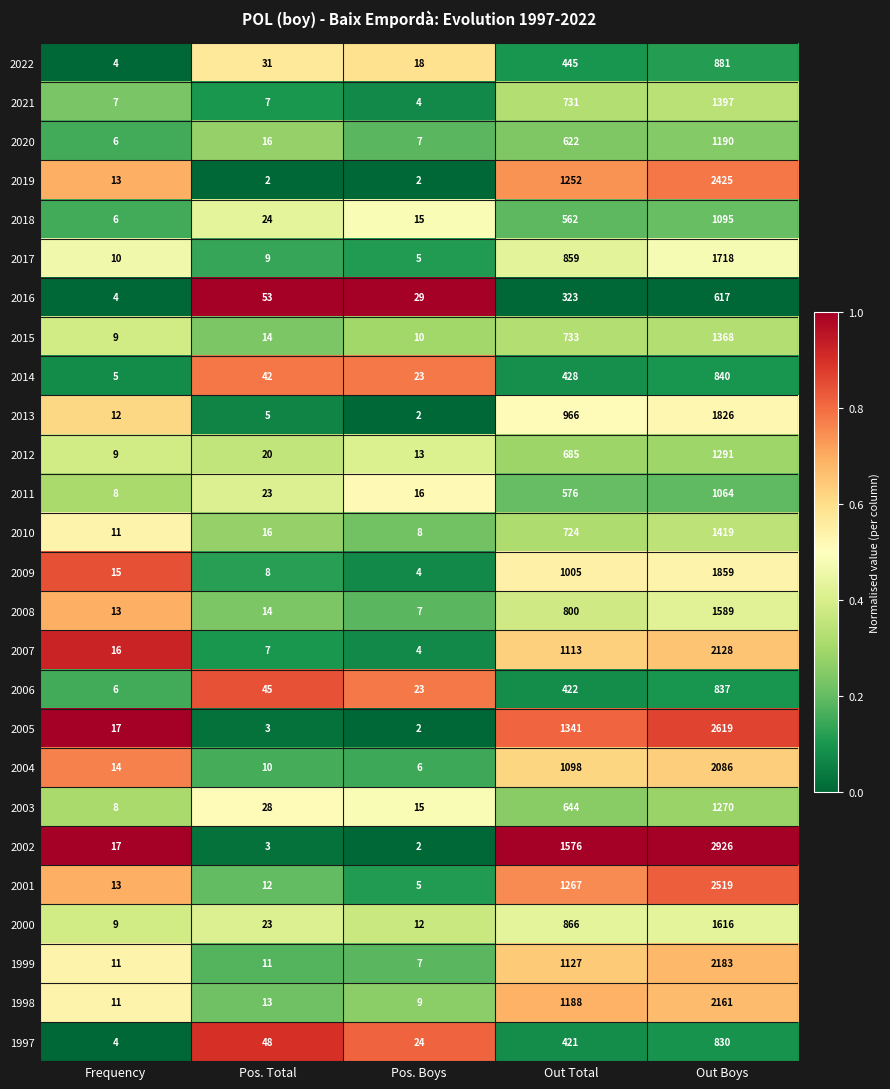

Where is 2011 nearest to the value 536?

Out Total